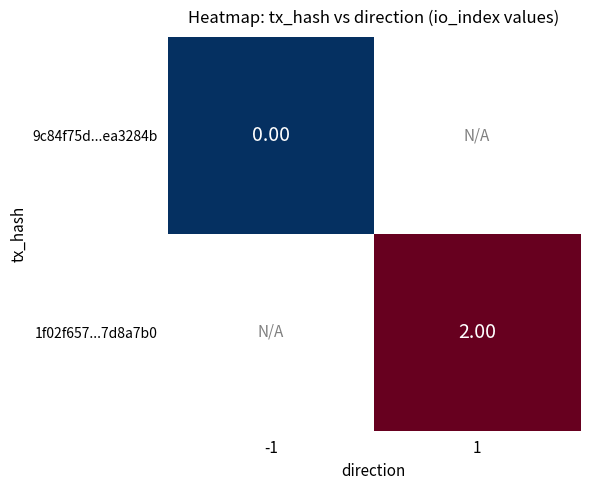

Is it true that 1f02f657...7d8a7b0 equals 2.0 at 1?

True